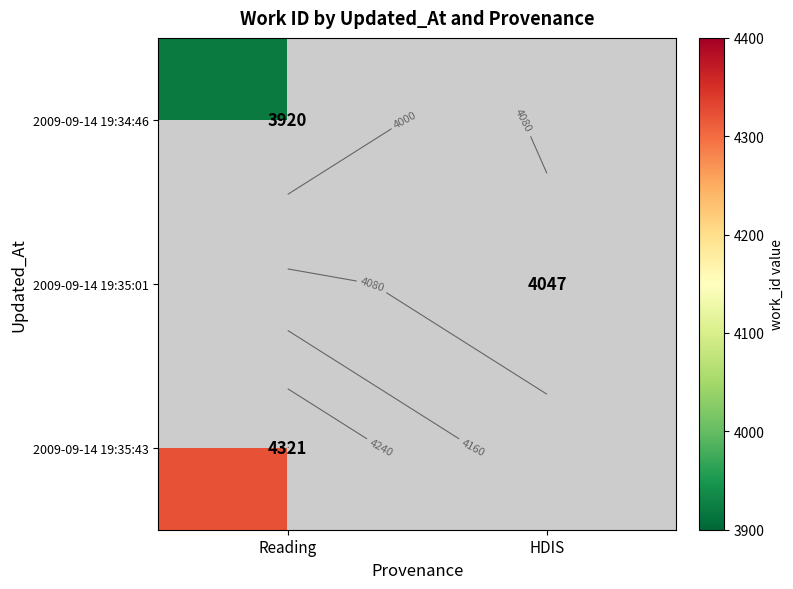

Which has a higher value, HDIS or Reading?

Reading